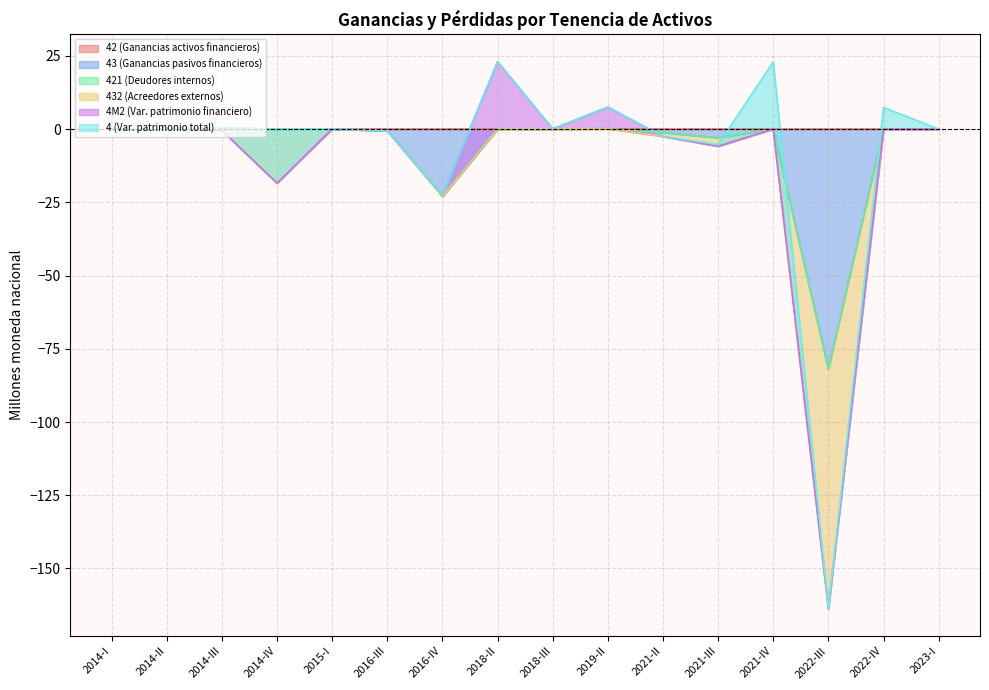

The value of 42 (Ganancias activos financieros) at 2021-II is 0.0. True or false?

True